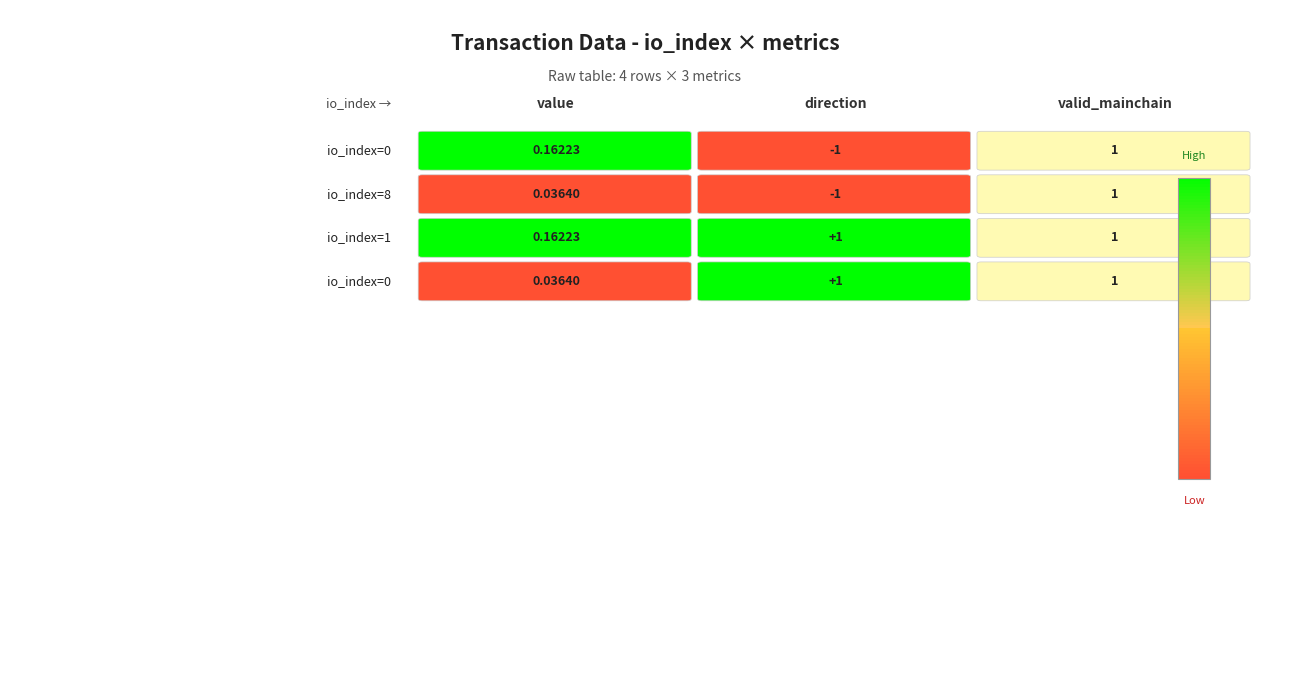

Where is value nearest to the value 0?

8